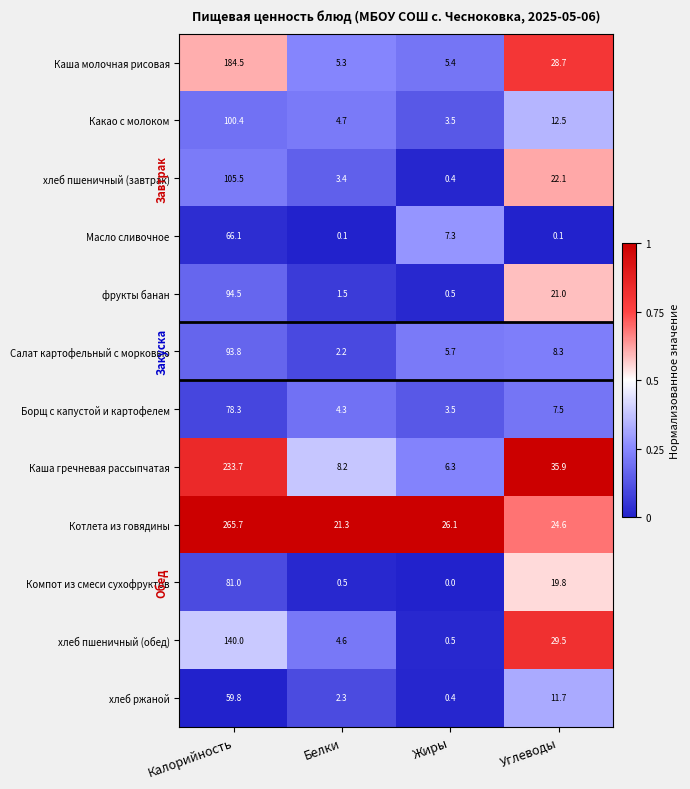

The Борщ с капустой и картофелем series shows 4.3 at Белки. True or false?

True